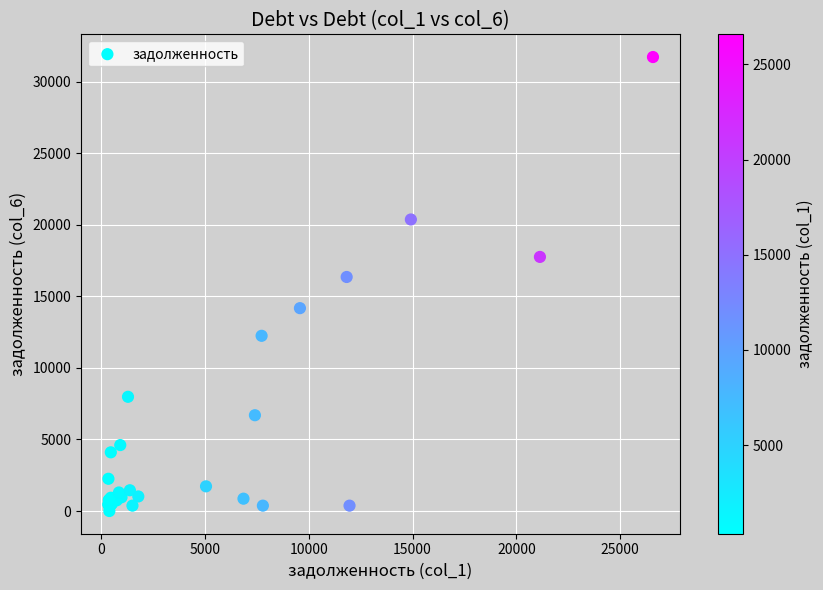

What Y value in the scatter plot is closest to 15863?

16355.8